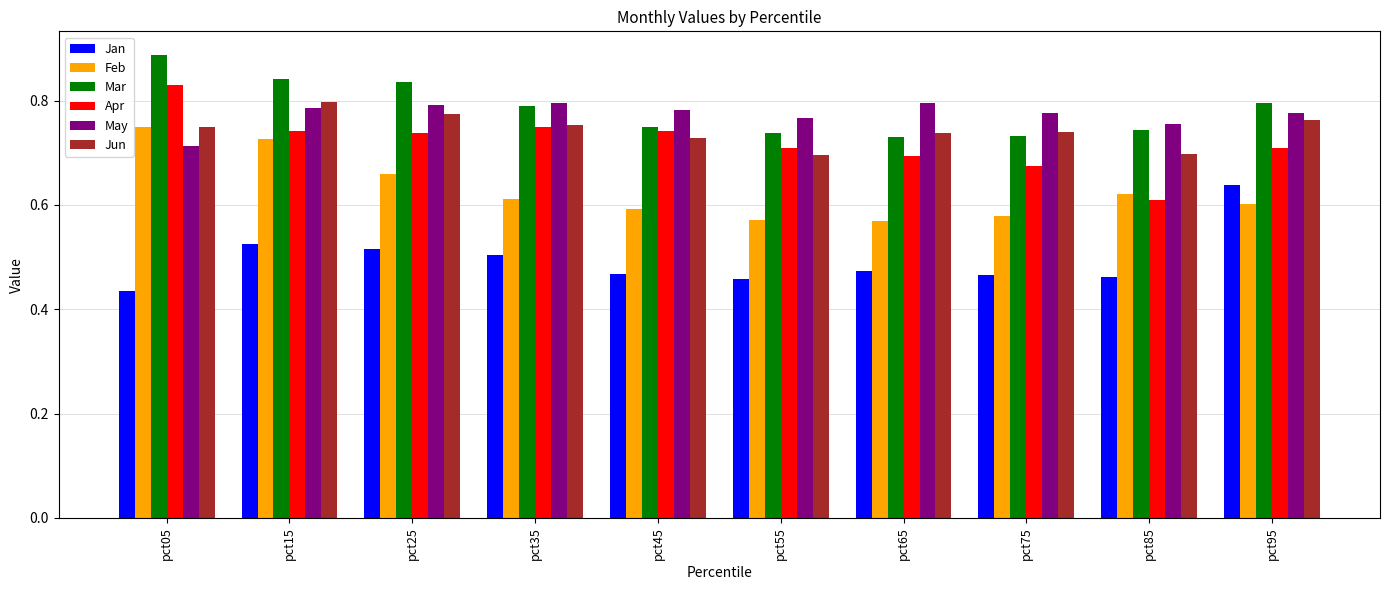

Between pct55 and pct65, which series saw the biggest shift?

Jun